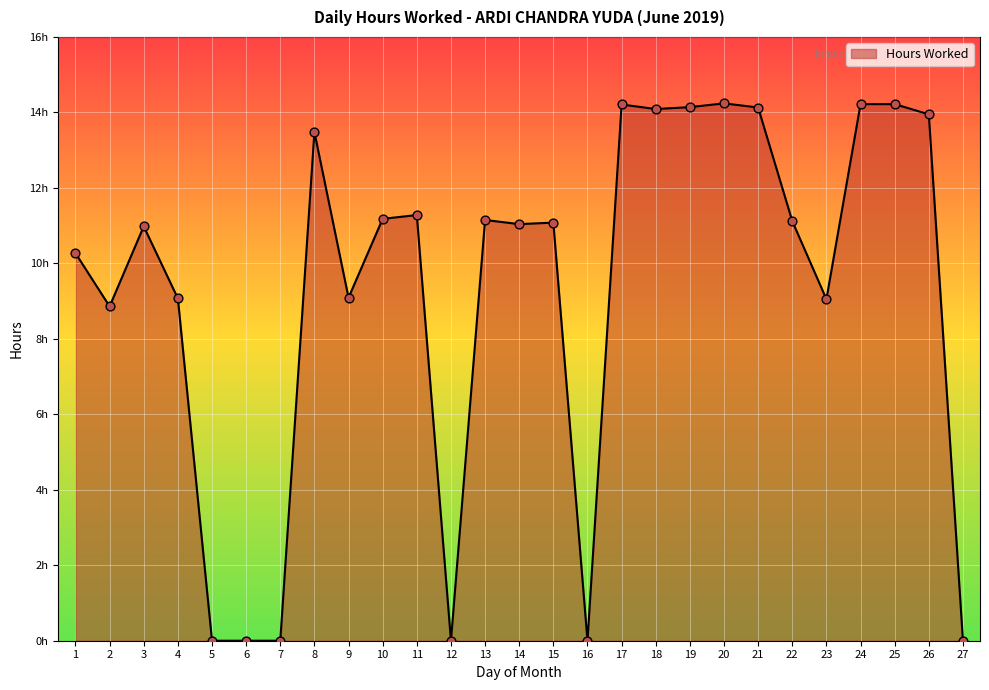

What is the ratio of the value at 1 to the value at 13?

0.9